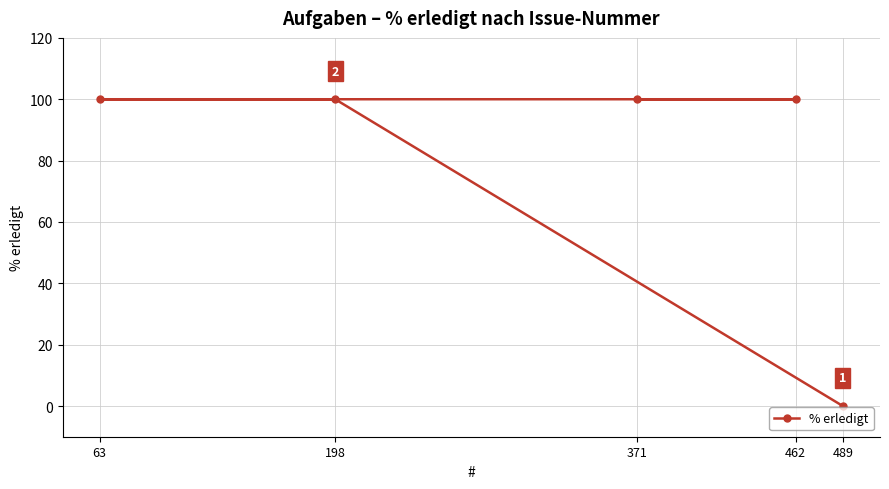

Which category has the lowest value across all series?

489